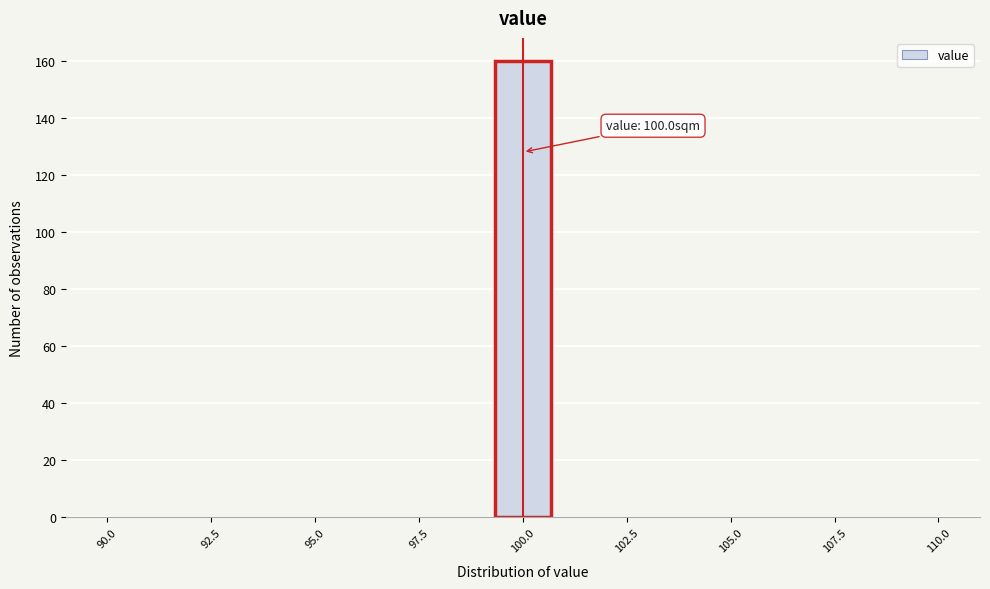

Read against the x-axis, roughly where is the centre of the tallest bar?

100.0